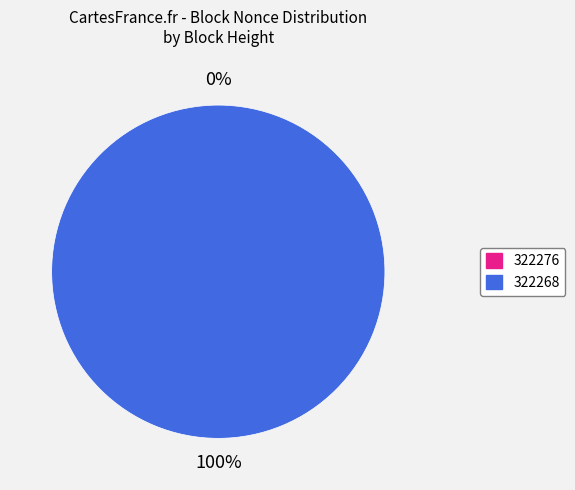

To the nearest percent, what is the average slice percentage?

50%